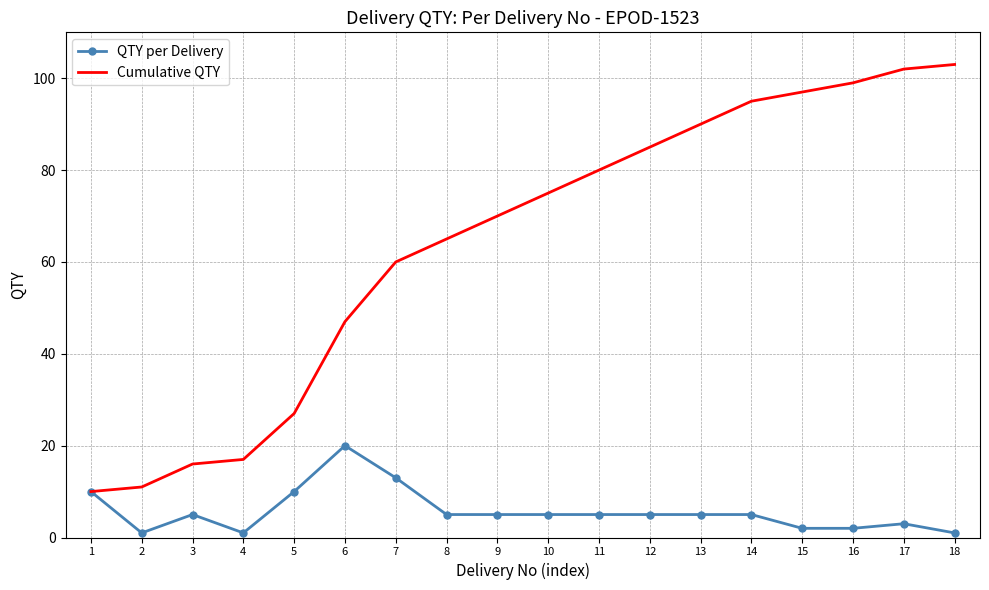

At which label is Cumulative QTY closest to 56?

7